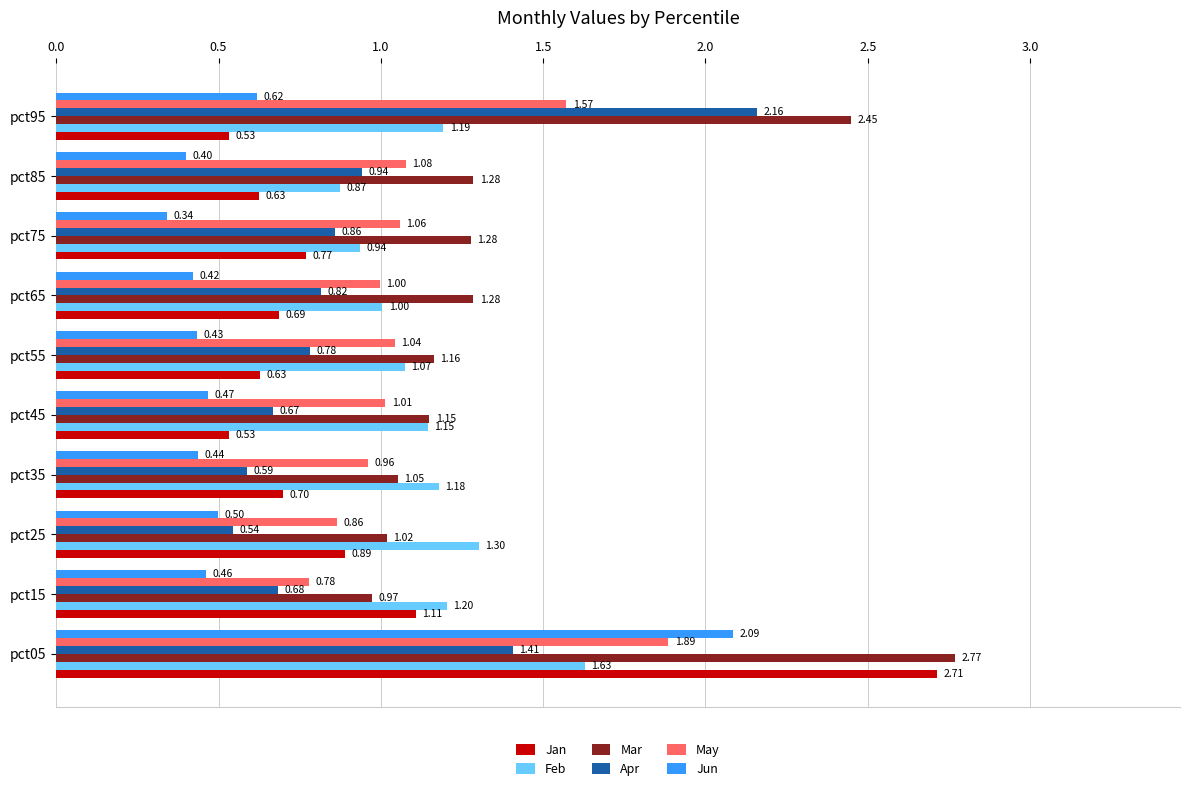

What is the sum of the Apr values at pct95 and pct85?

3.1